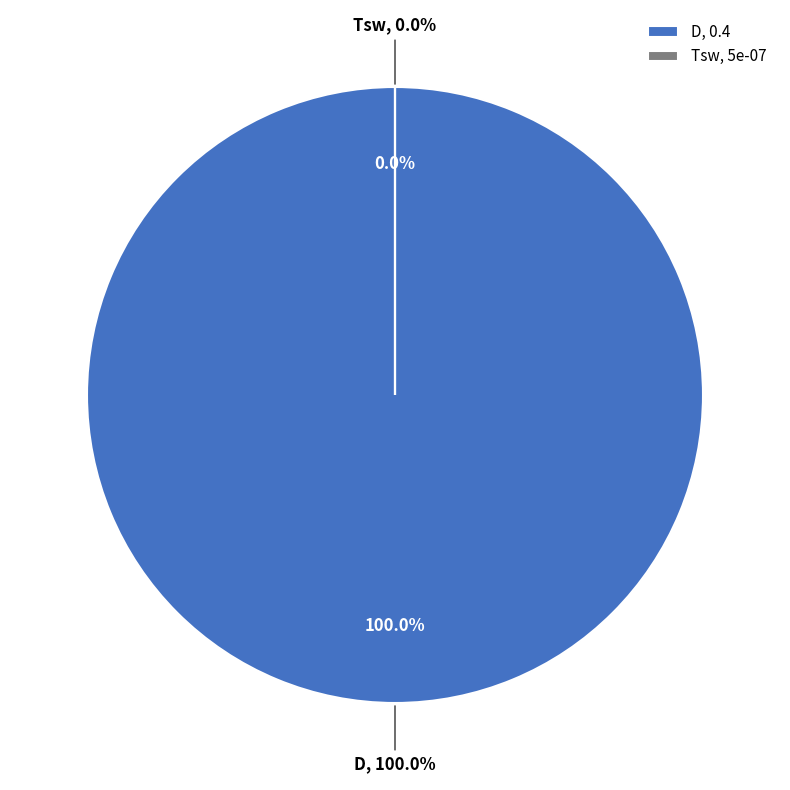

Combined, what portion of the pie is D and Tsw?

100.0%